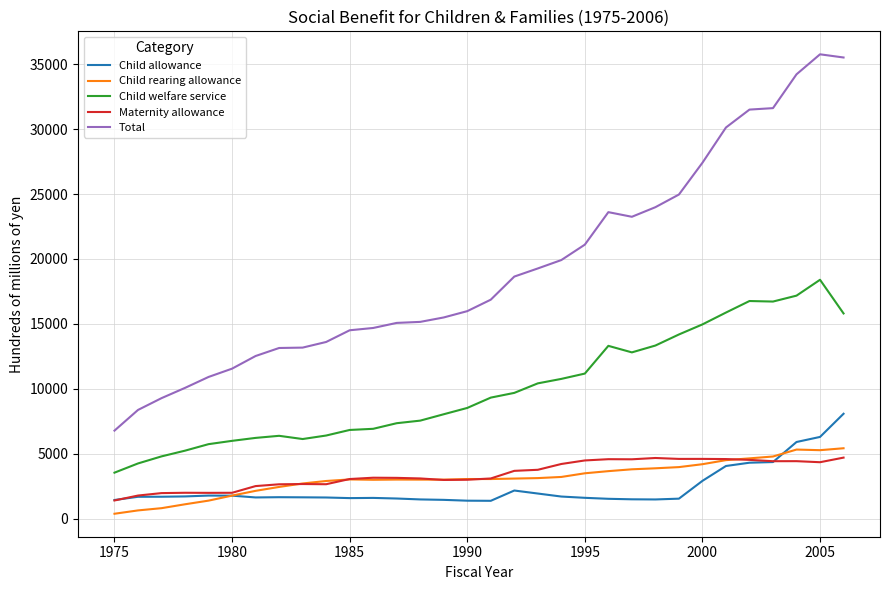

True or false: Child welfare service and Child rearing allowance cross at least once.

False